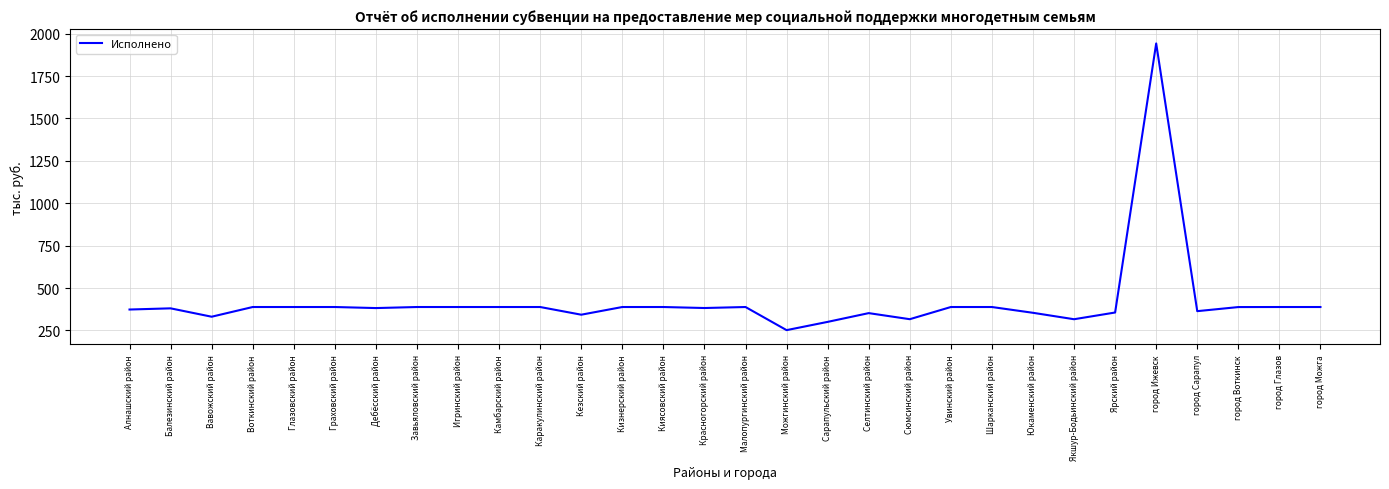

Is it true that the value at Алнашский район is 373.6?

True